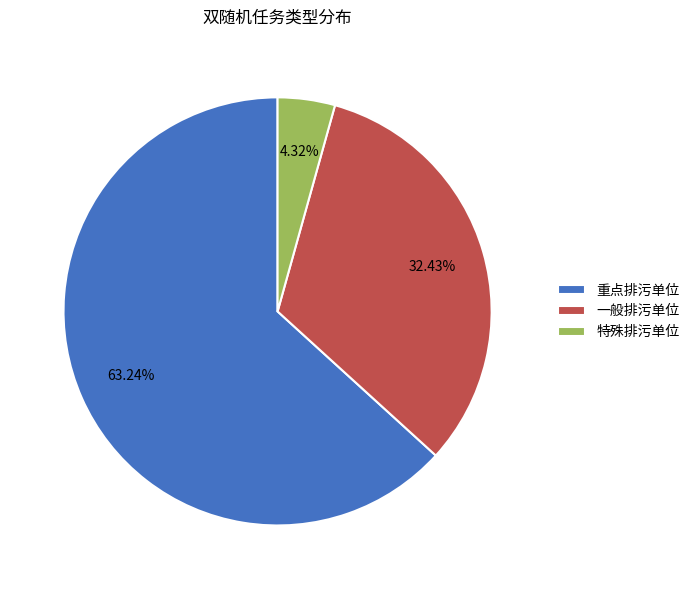

To the nearest percent, what percentage of the pie is 一般排污单位?

32%